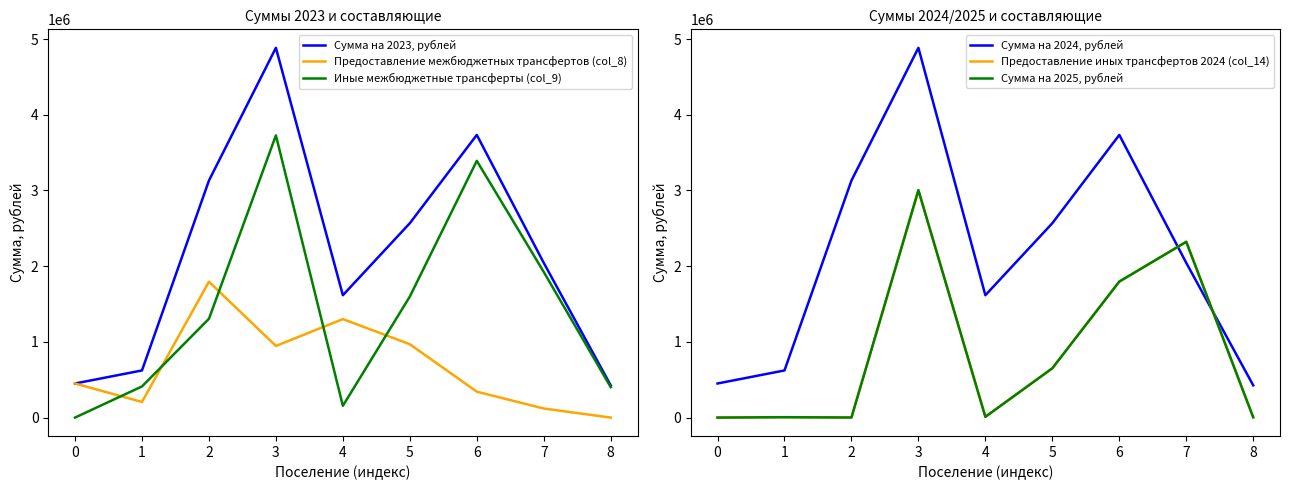

True or false: Иные межбюджетные трансферты (col_9) has a value of 1304654.6 at 2.

True